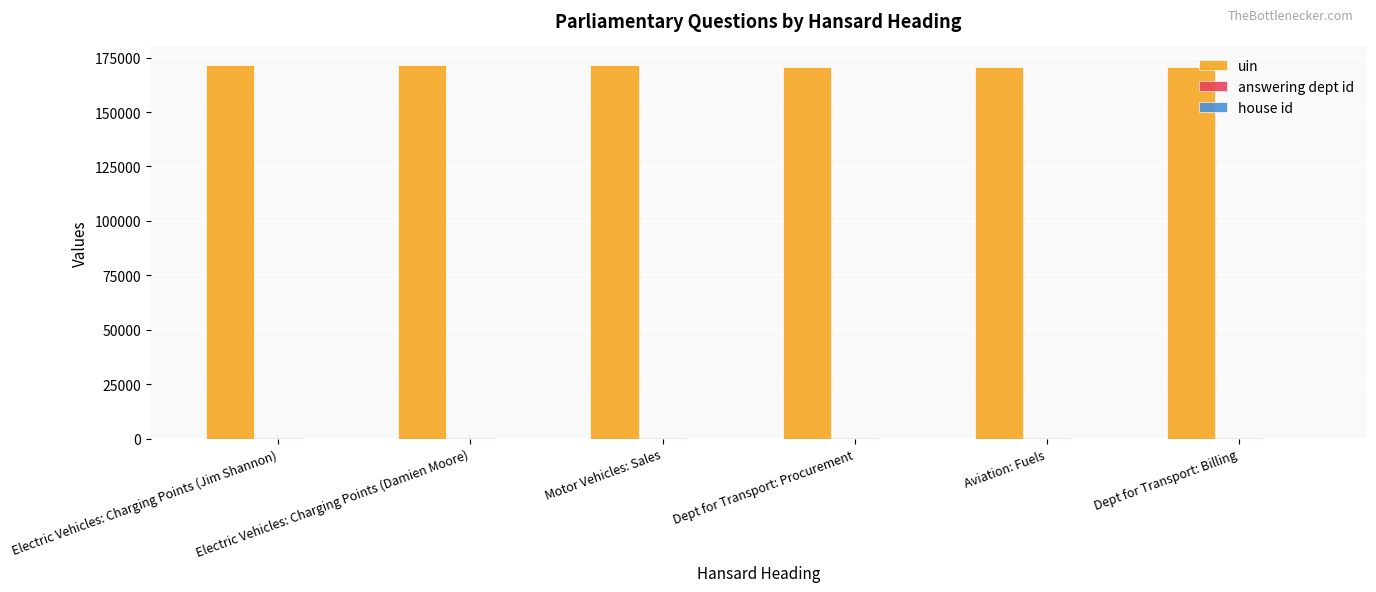

What is the greatest value displayed?

171539